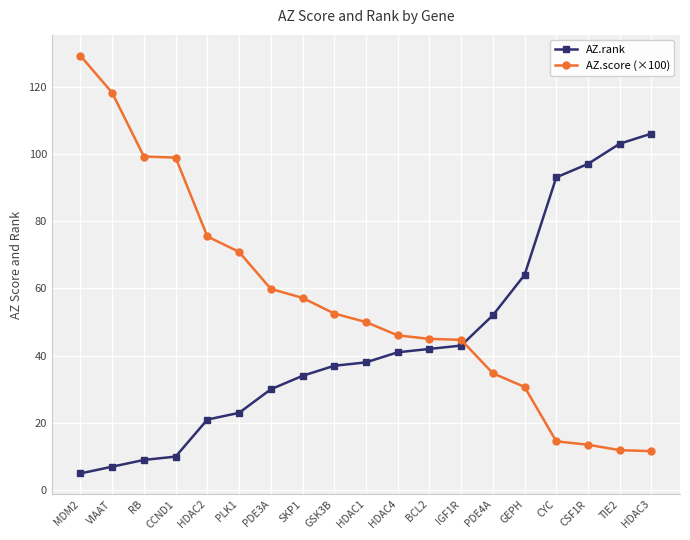

List the series in order of their peak value, highest first.

AZ.score (×100), AZ.rank